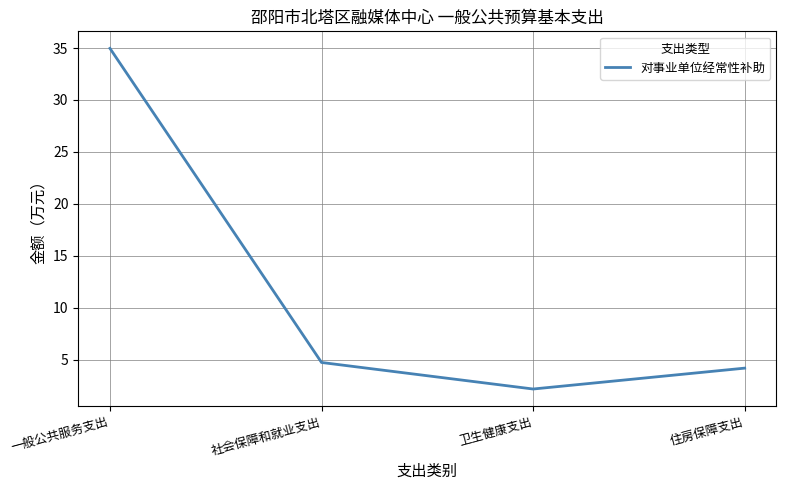

List the labels in order of value, largest first.

一般公共服务支出, 社会保障和就业支出, 住房保障支出, 卫生健康支出